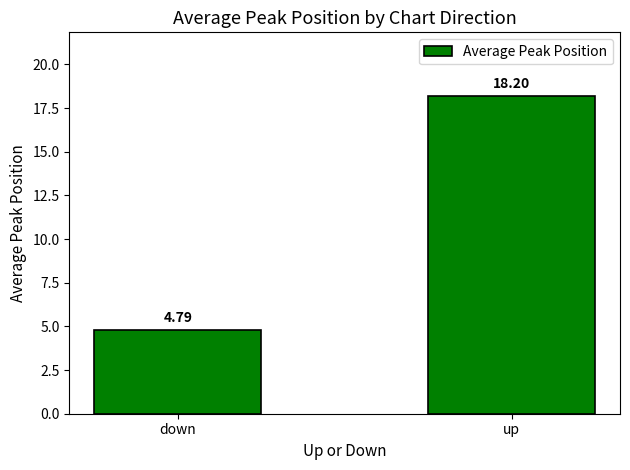

Reading right to left, extract all data points from this chart.

18.2	4.8